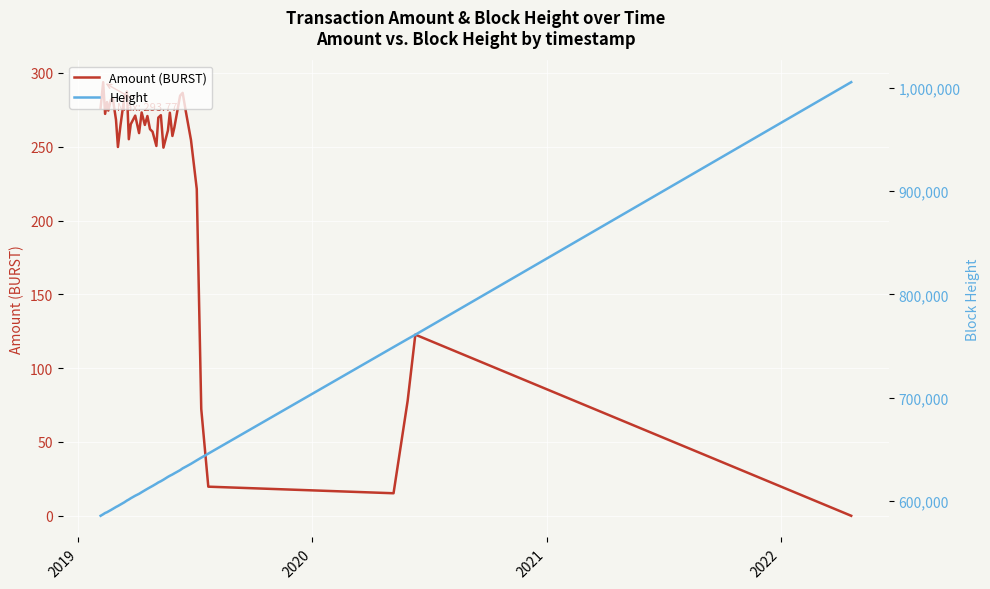

What is the highest value of the Amount (BURST) series?

293.8